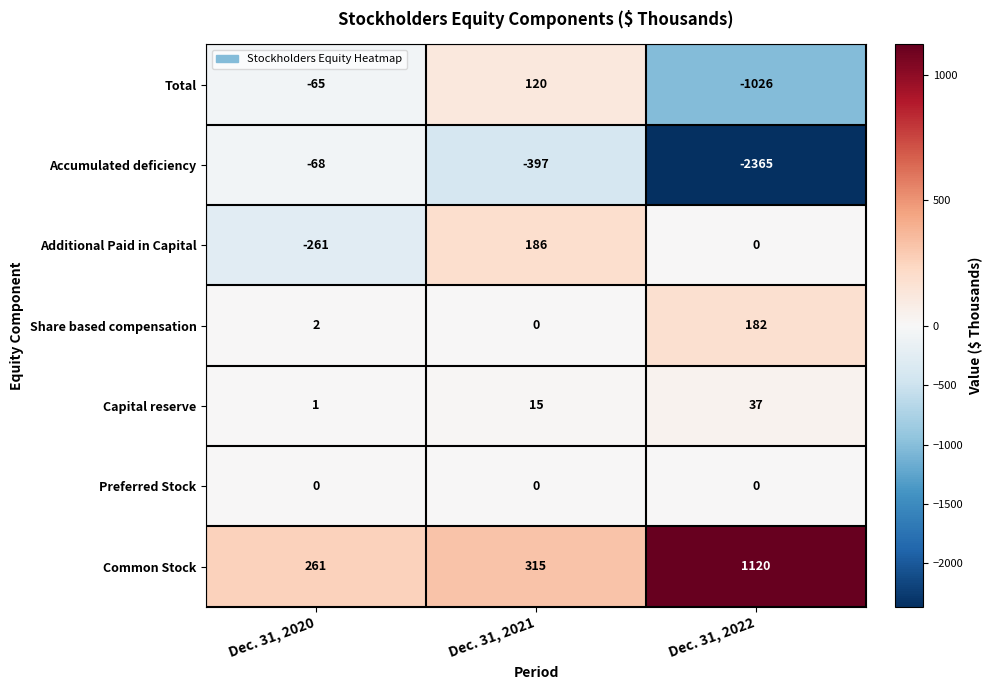

True or false: Share based compensation has a value of 0 at Dec. 31, 2021.

True